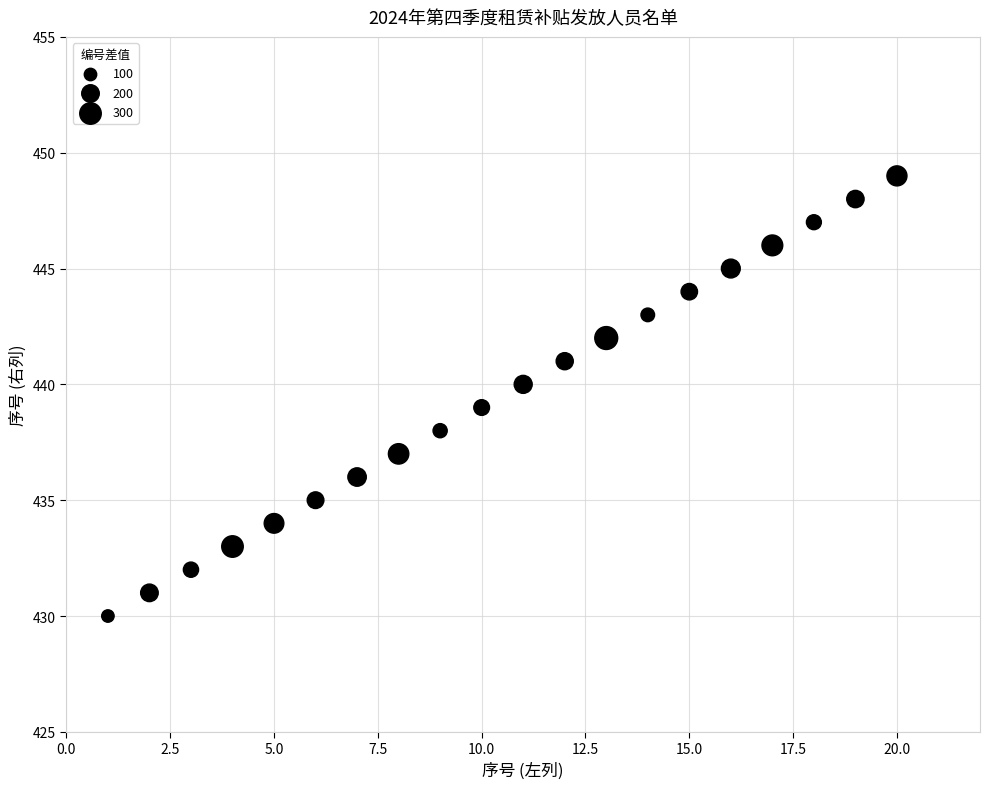

What is the range of Y values (max minus min)?

19